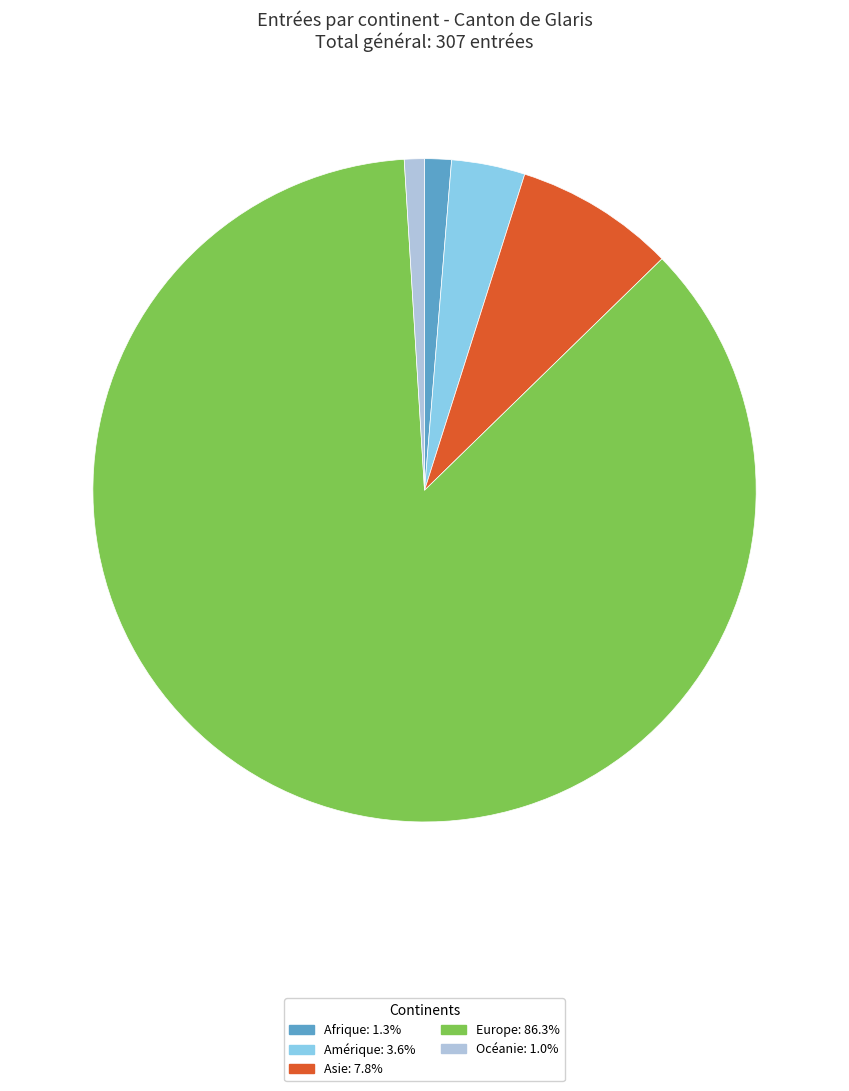

How many segments does this pie chart have?

5